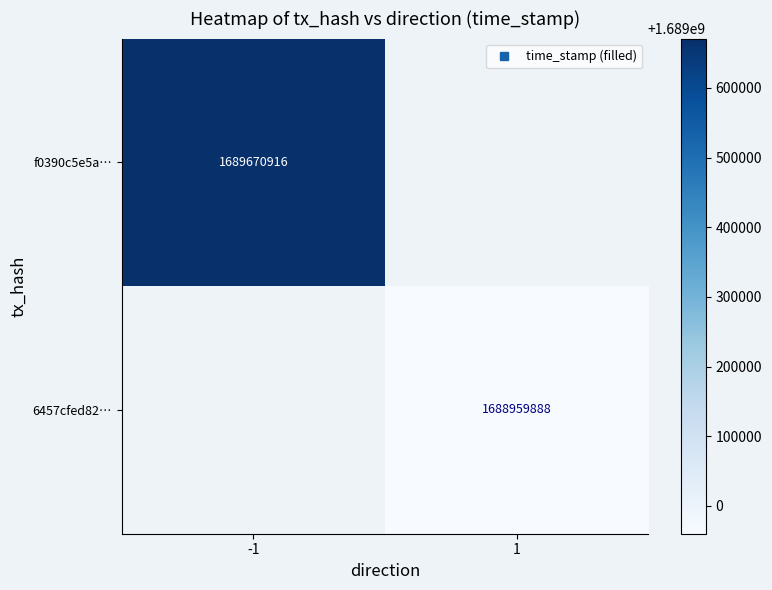

Rank the series by their maximum value, from lowest to highest.

f0390c5e5a…, 6457cfed82…